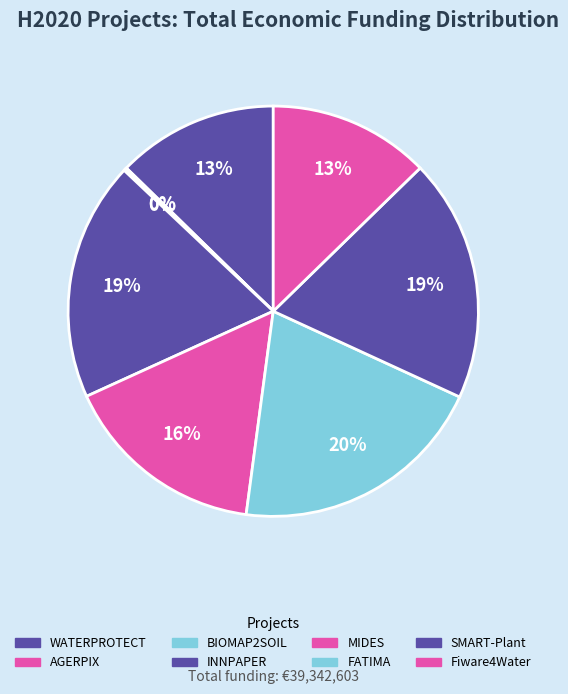

To the nearest percent, what is the average slice percentage?

12%